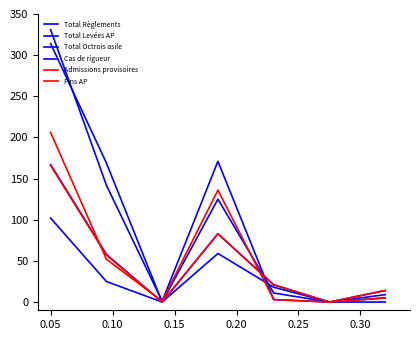

How many lines are shown in the chart?

6